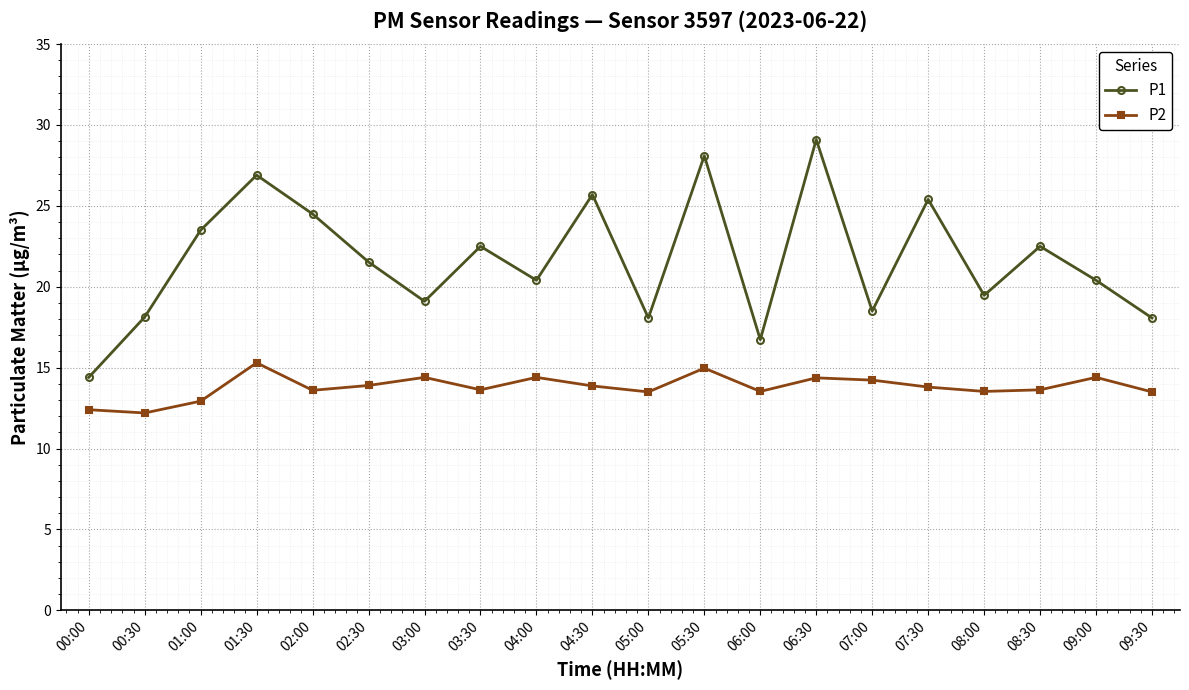

Does the chart display data point markers on the line(s)?

Yes